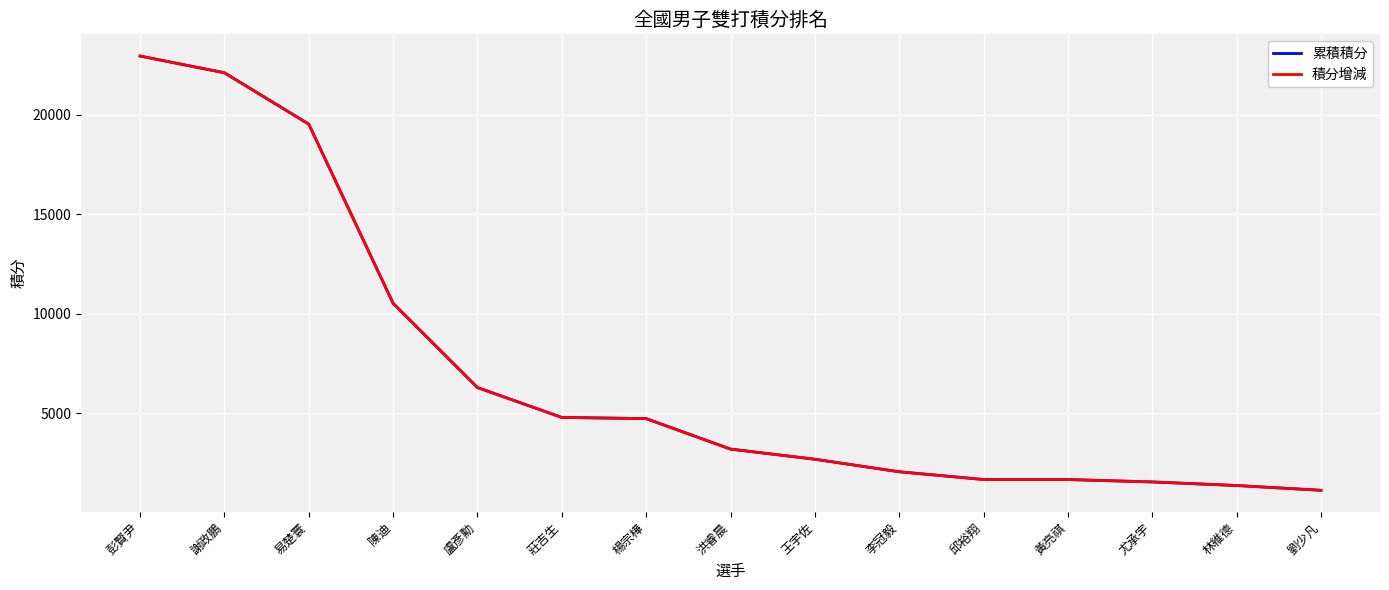

What is the total value across all series at 劉少凡?

2281